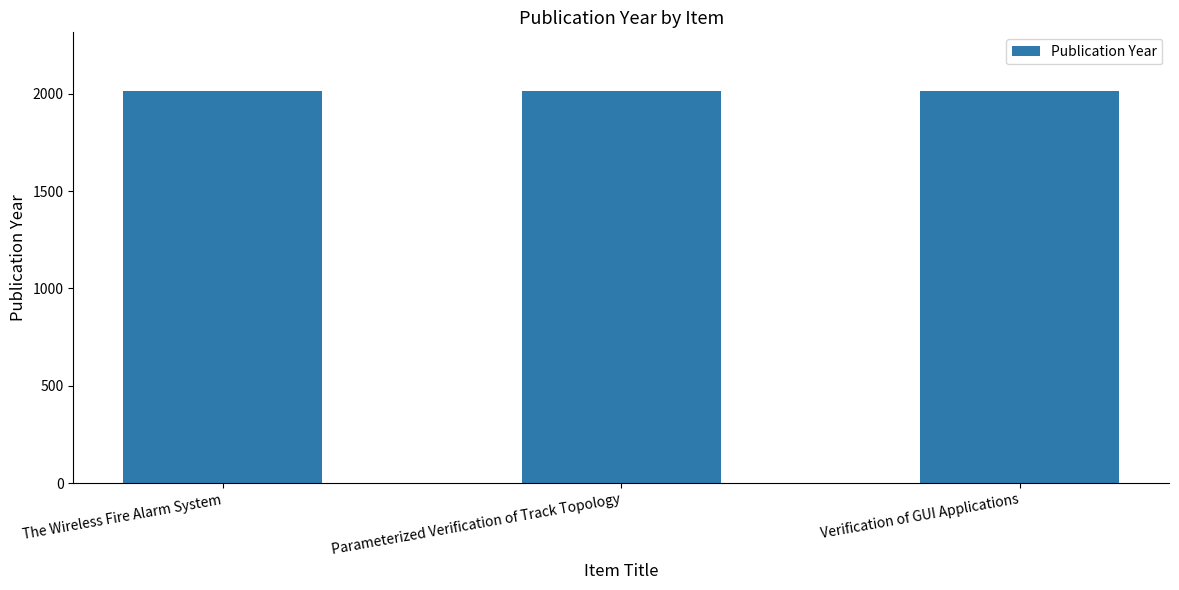

What is the maximum value shown in the chart?

2014